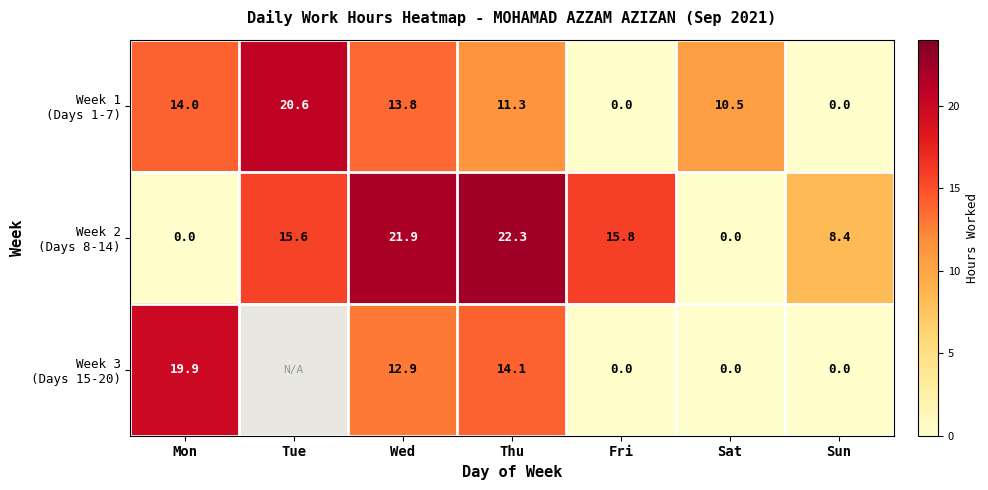

How many values in the Week 3 (Days 15-20) series exceed 19?

1